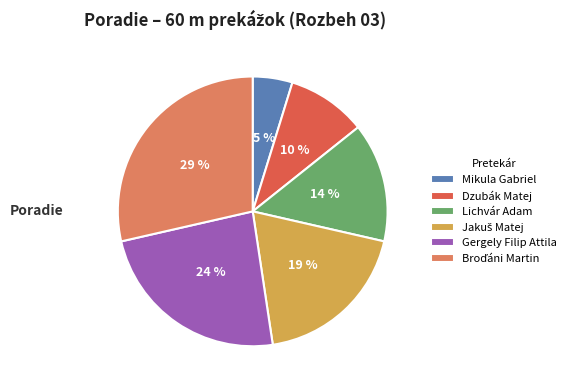

To the nearest percent, what portion does Gergely Filip Attila represent?

24%